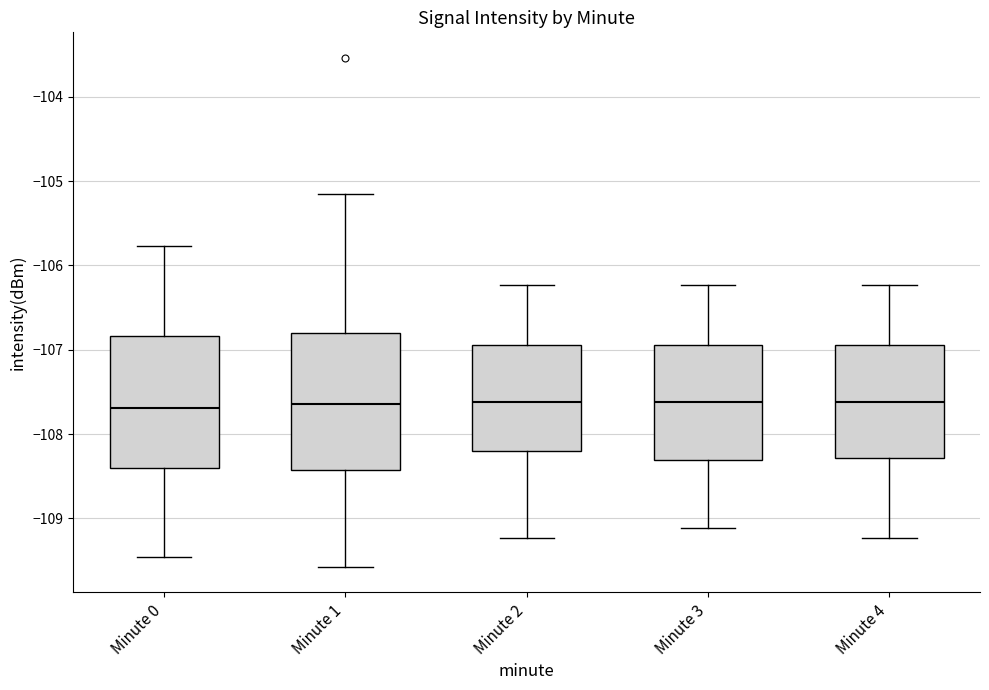

Reading left to right, read every box against the y-axis: the position of its median line, the range the box covers, and the ends of its whiskers. The values are not printed on the chart, so give them approximately, as read against the axis.

Minute 0: median -107.7, box -108.4 to -106.8, whiskers -109.5 to -105.8
Minute 1: median -107.6, box -108.4 to -106.8, whiskers -109.6 to -105.1
Minute 2: median -107.6, box -108.2 to -106.9, whiskers -109.2 to -106.2
Minute 3: median -107.6, box -108.3 to -106.9, whiskers -109.1 to -106.2
Minute 4: median -107.6, box -108.3 to -106.9, whiskers -109.2 to -106.2